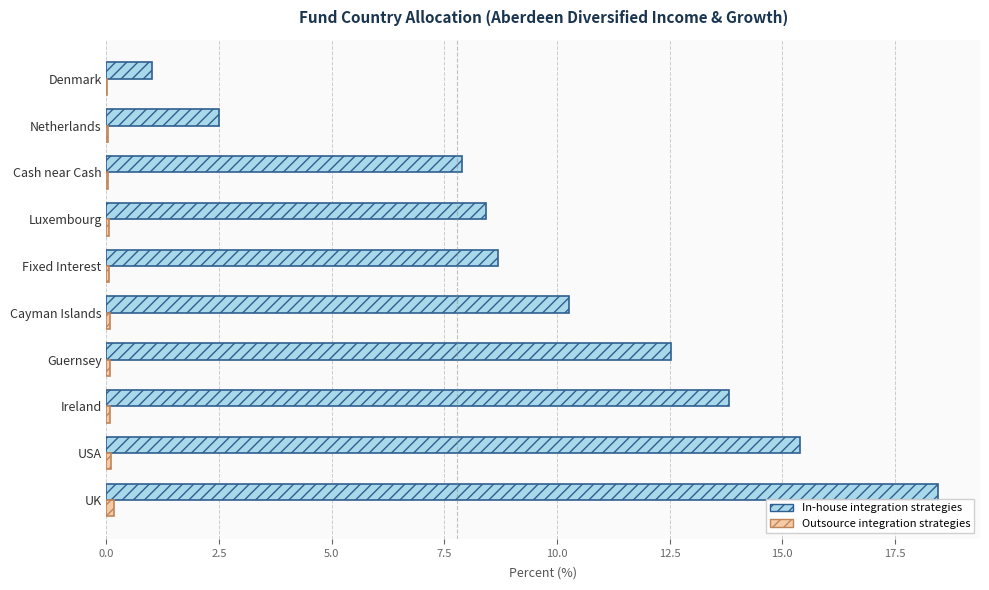

Which category has the highest value in the In-house integration strategies series?

UK